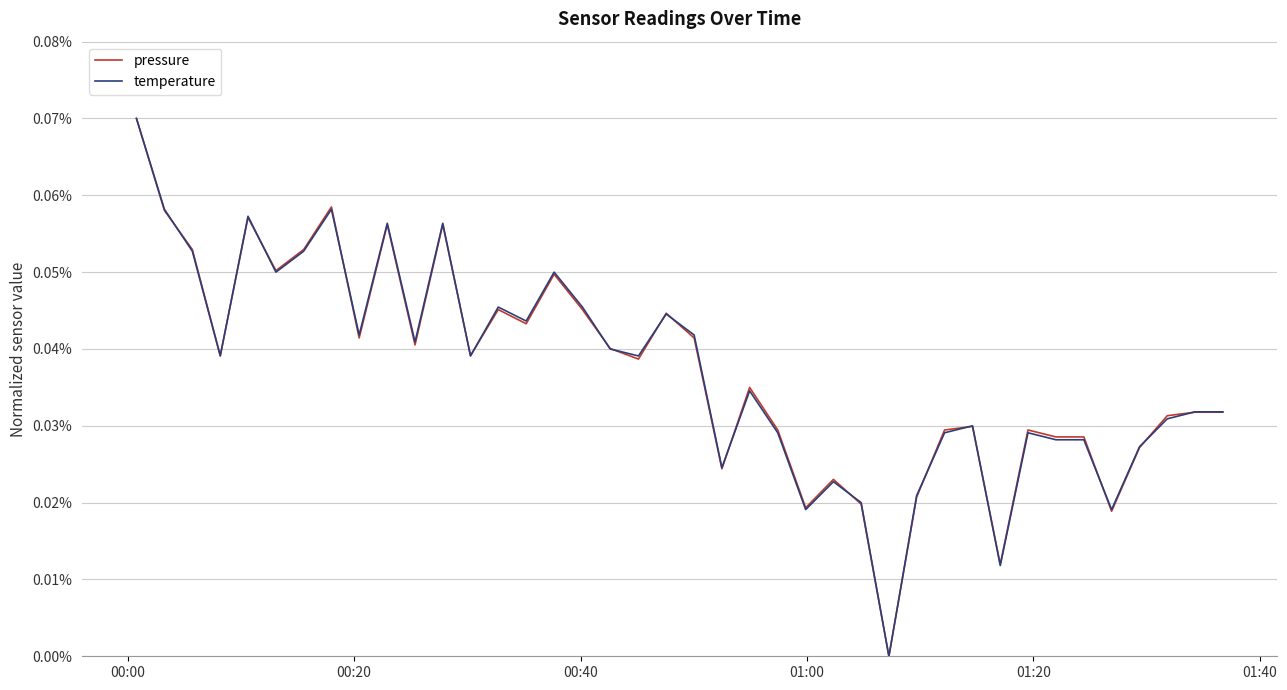

What are all the series names shown in the legend?

pressure, temperature